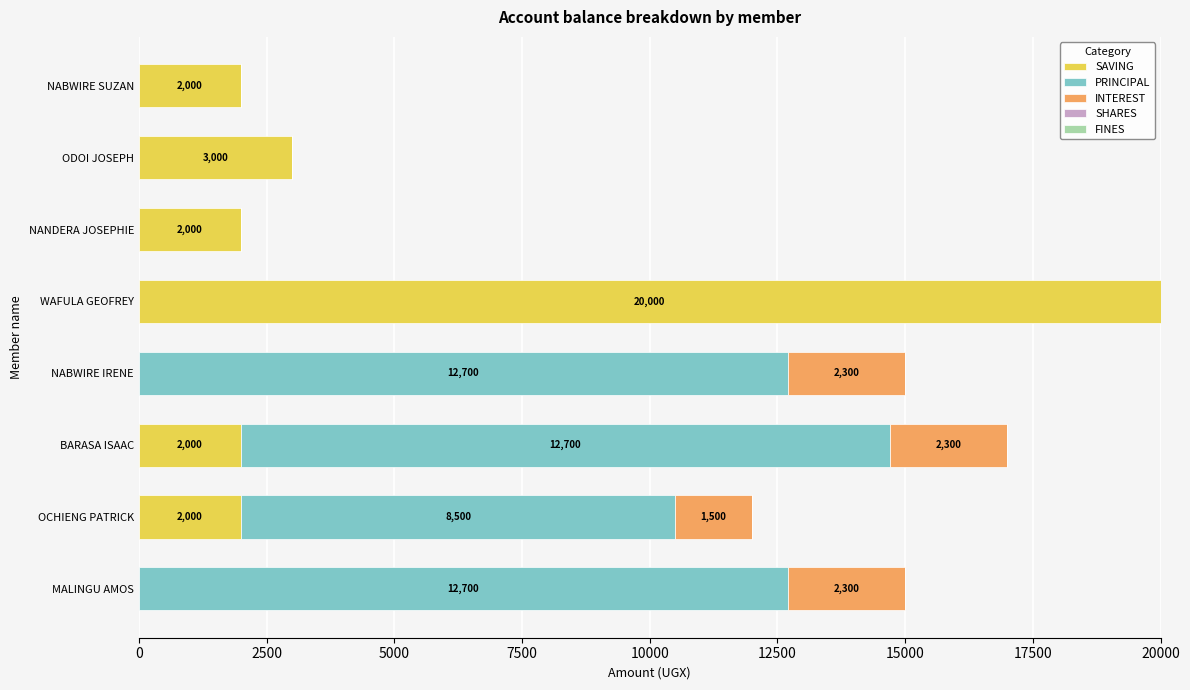

Where is SAVING nearest to the value 10000?

ODOI JOSEPH